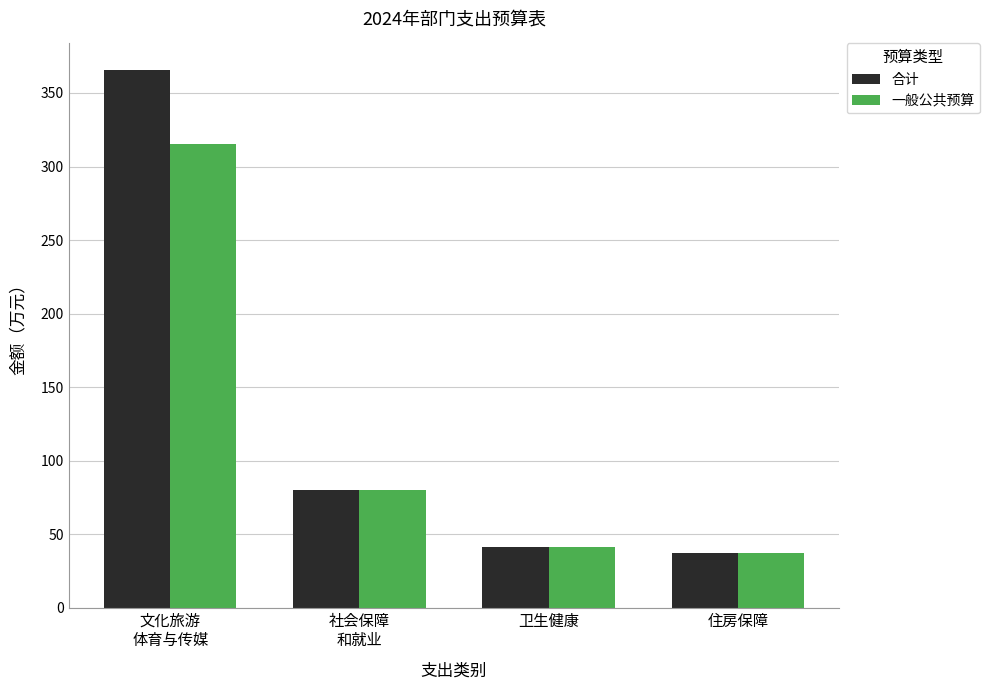

At which category is the sum across all series the highest?

文化旅游
体育与传媒